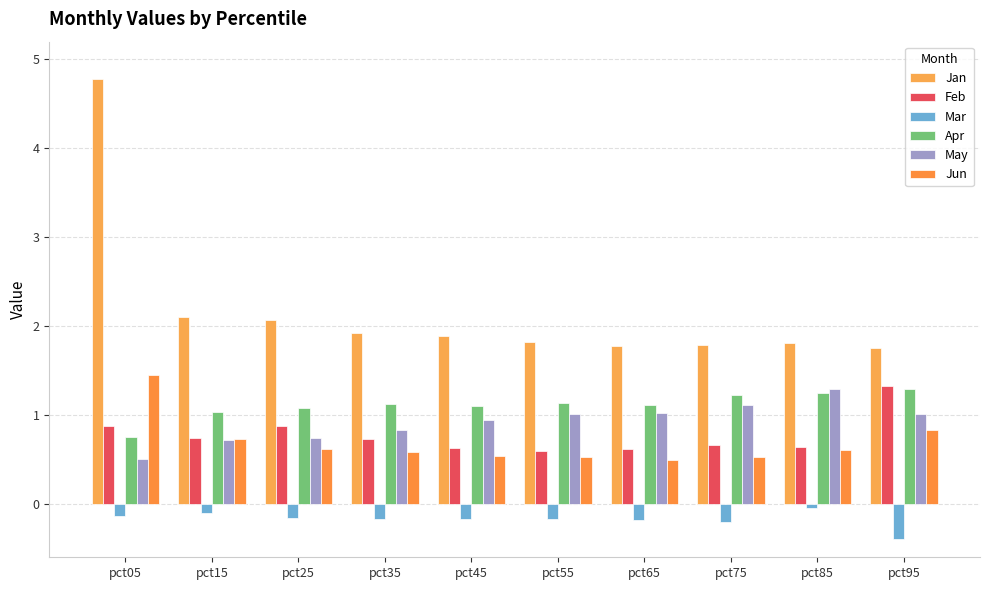

How many bars are there in total?

60